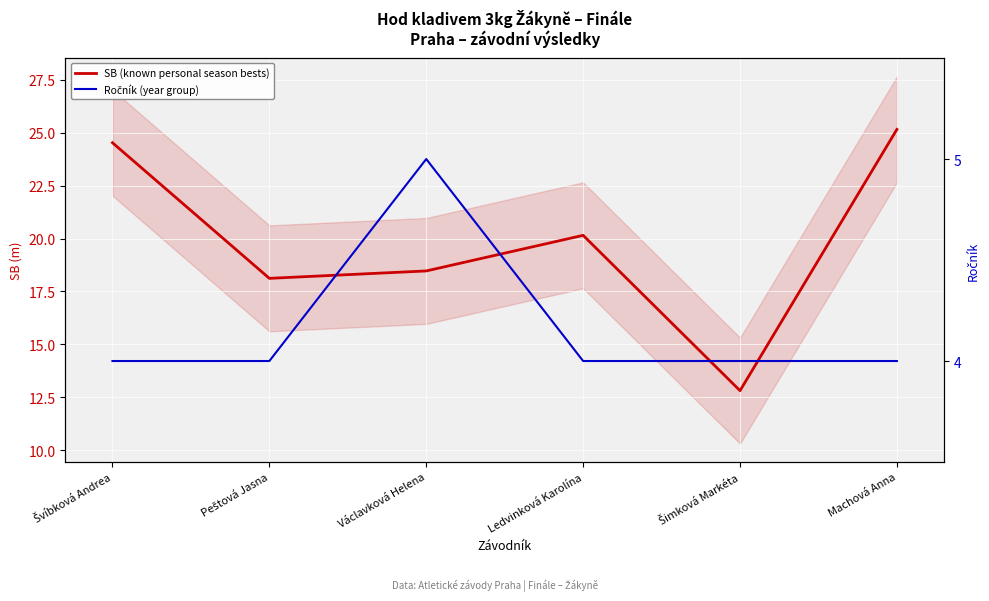

What is the average value of the Ročník (year group) series?

4.2